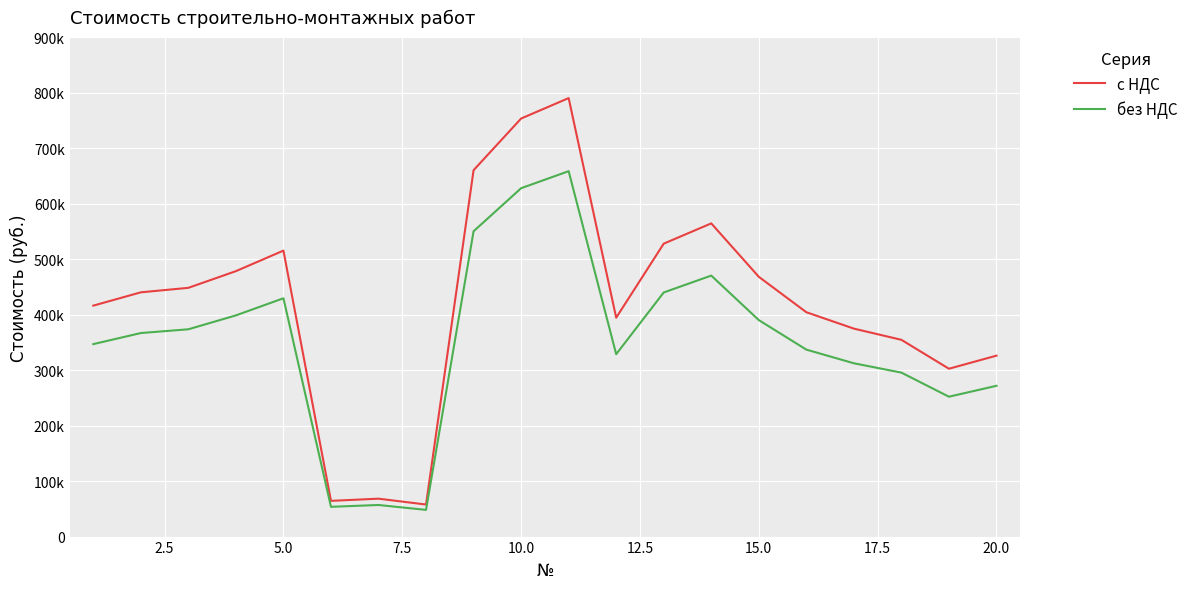

What is the maximum value shown in the chart?

790160.6